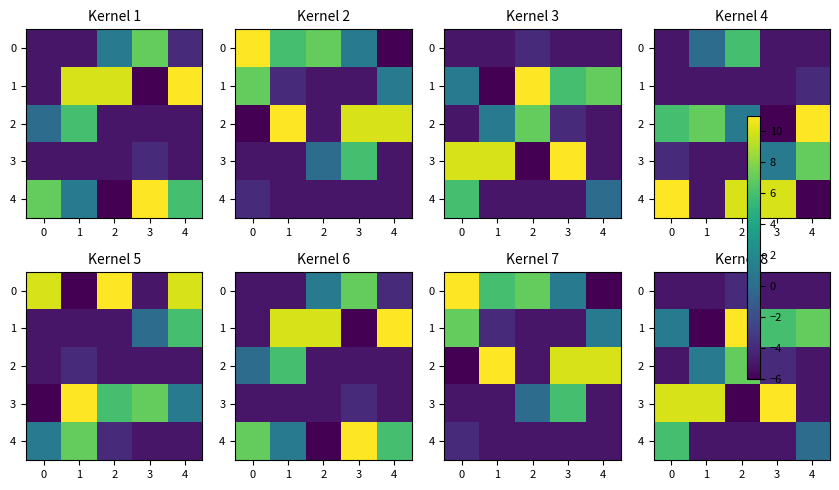

How many data points in 1 are less than 6?

2